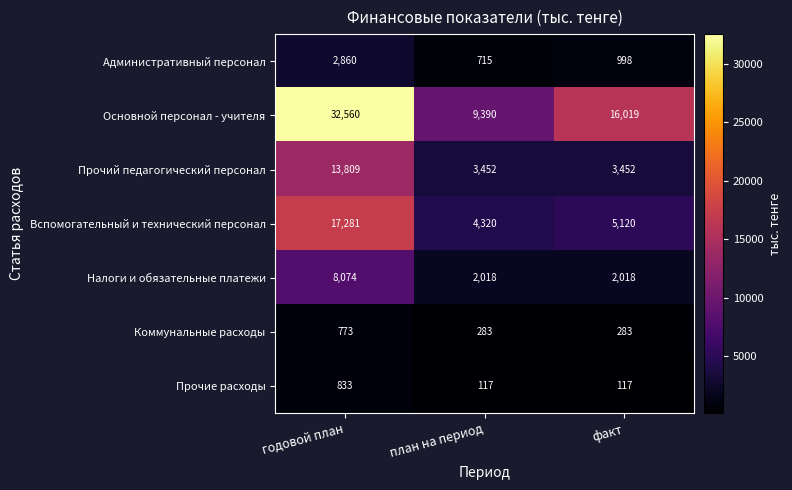

What value does the Прочие расходы series have at план на период, to the nearest 50?

100